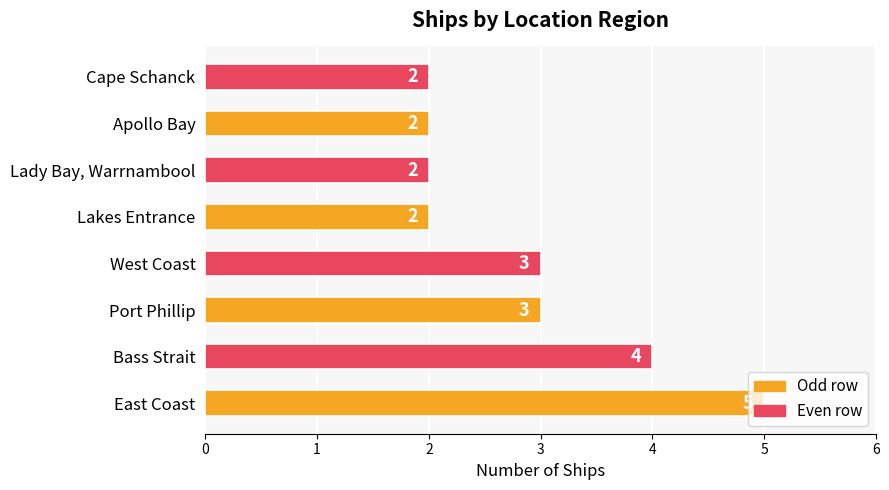

True or false: the data shows 2 at West Coast.

False